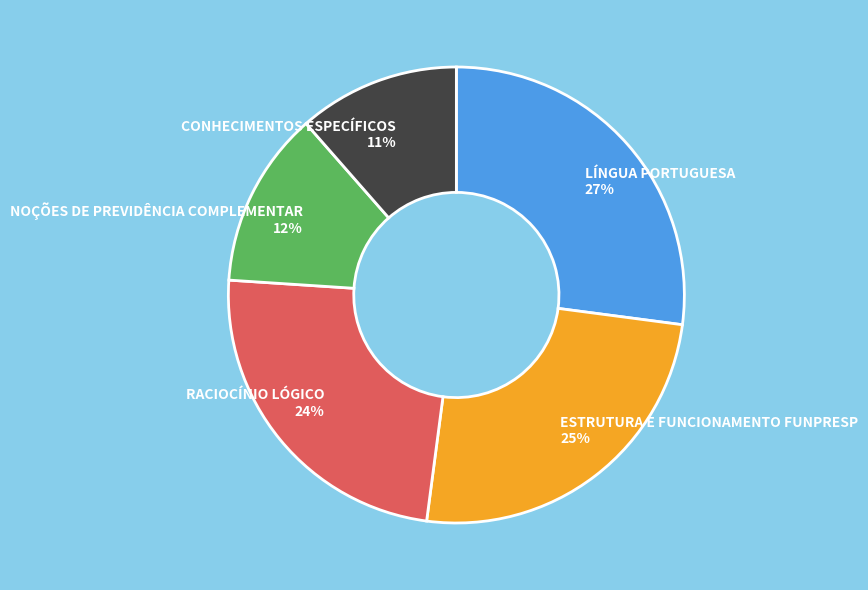

Is NOÇÕES DE PREVIDÊNCIA COMPLEMENTAR the majority of the pie?

No